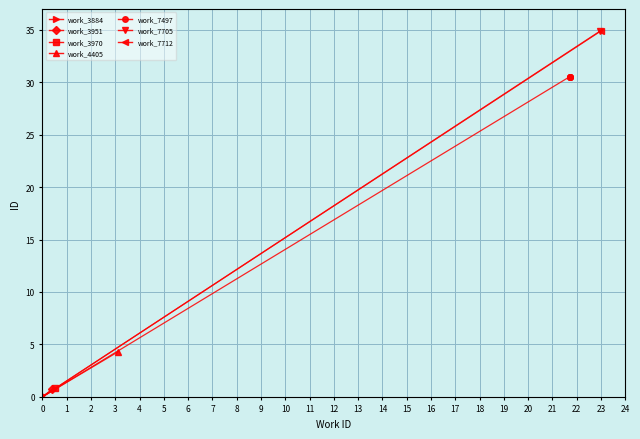

What is the average value?

30.5